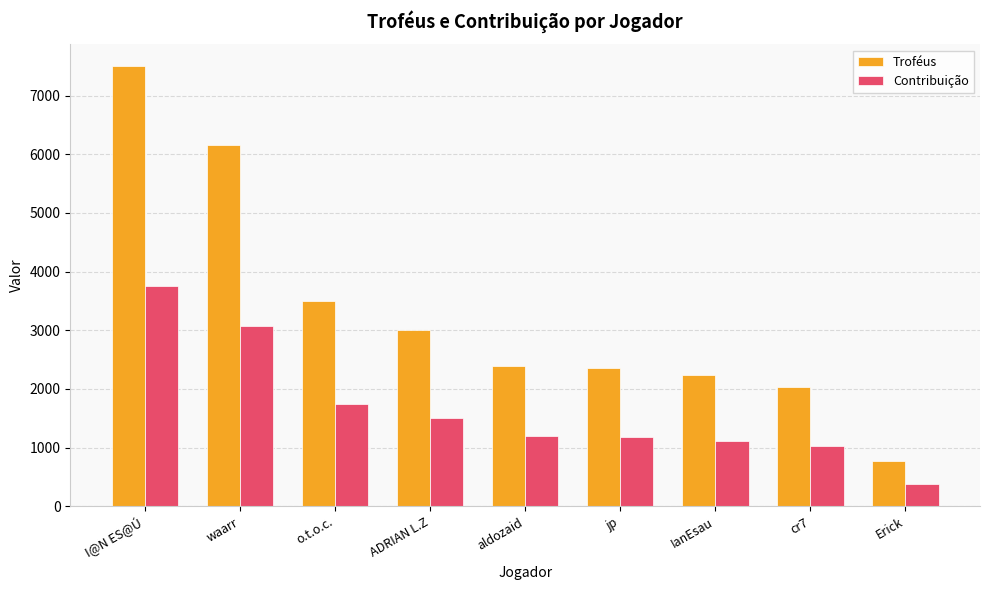

List the series in order of their overall mean, highest first.

Troféus, Contribuição